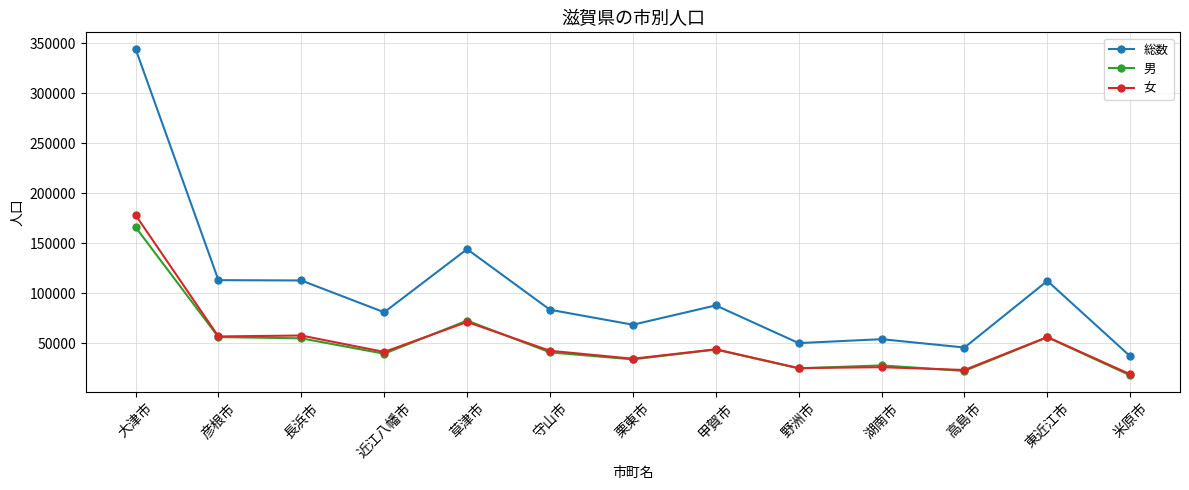

At which label does 女 reach its peak?

大津市